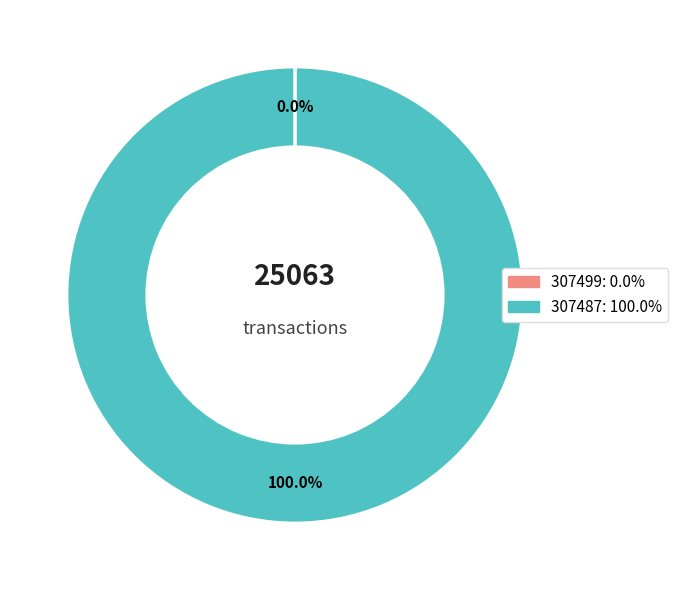

Is 307487 the majority of the pie?

Yes